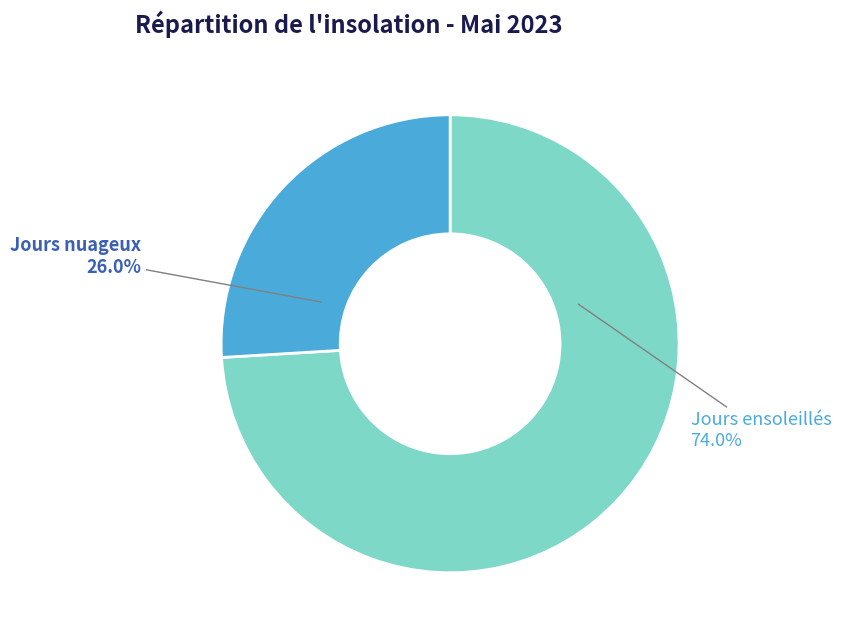

Is there any slice that represents more than half of the pie?

Yes